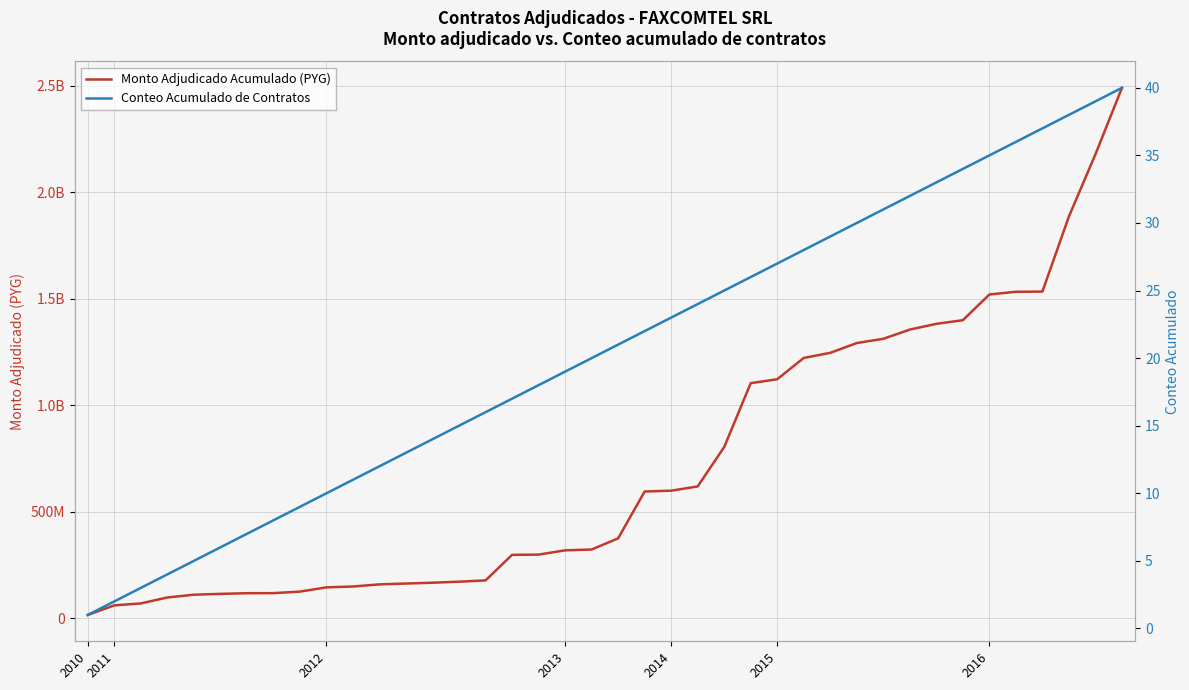

Reading left to right, transcribe all the data shown in this chart.

Monto Adjudicado Acumulado (PYG): 15000000	60000000	69000000	96980000	109980000	113930000	117030000	117330000	124530000	144530000	148530000	158530000	162530000	166330000	171115000	177195000	297195000	298395000	318395000	322245000	374745000	594744996	598634996	618634996	803634996	1103634996	1122134988	1222134988	1246174988	1292174988	1312174988	1355384988	1382384988	1399384988	1520284988	1532884988	1533853988	1886853988	2178993988	2490993988
Conteo Acumulado de Contratos: 1	2	3	4	5	6	7	8	9	10	11	12	13	14	15	16	17	18	19	20	21	22	23	24	25	26	27	28	29	30	31	32	33	34	35	36	37	38	39	40